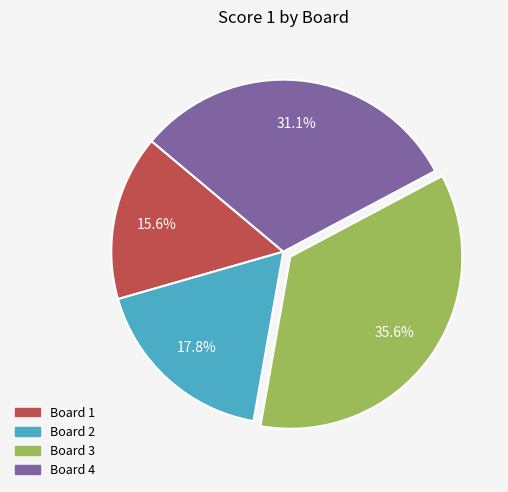

How many segments does this pie chart have?

4